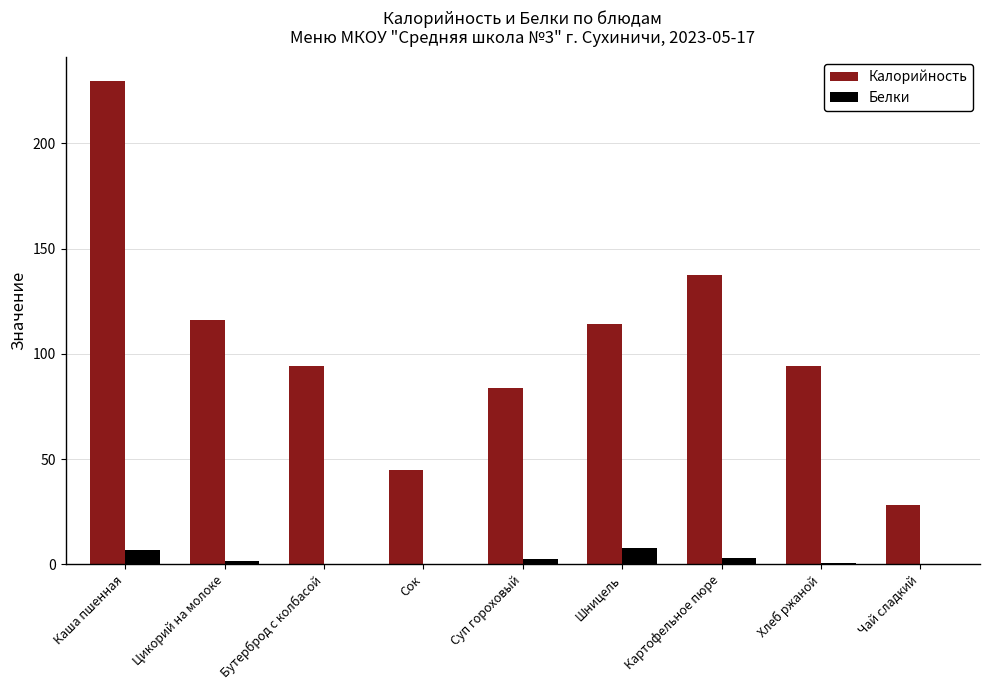

At which category is the sum across all series the highest?

Каша пшенная